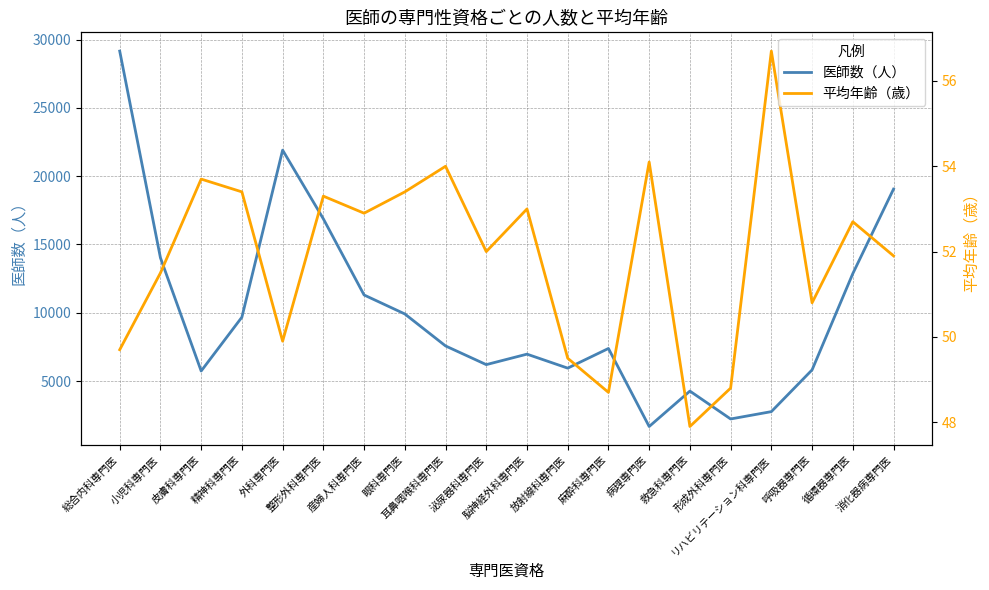

At which category is the sum across all series the highest?

総合内科専門医